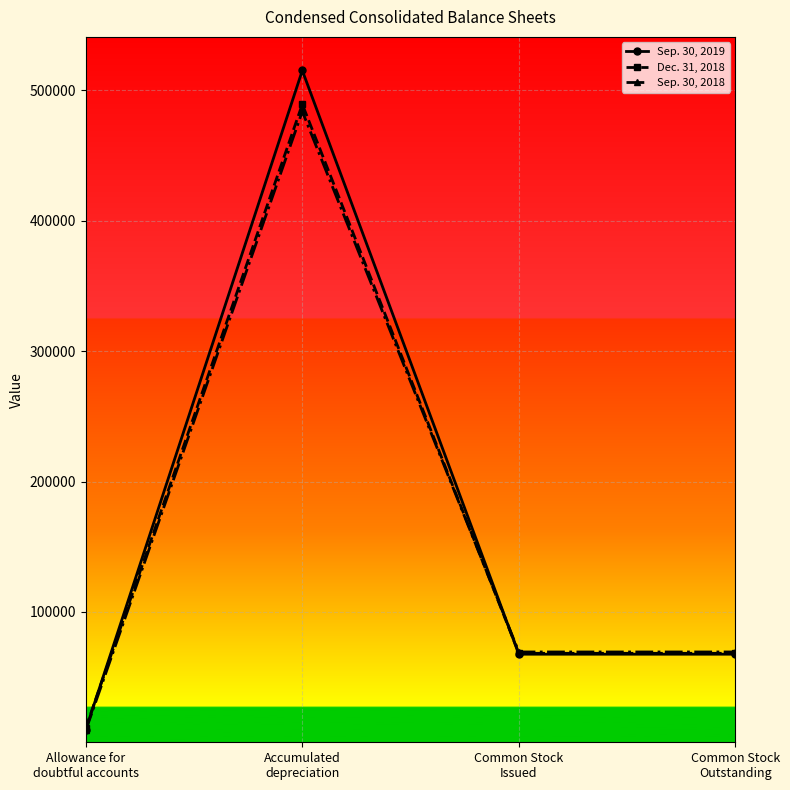

What is the sum of the Sep. 30, 2018 values at Common Stock
Outstanding and Allowance for
doubtful accounts?

78446